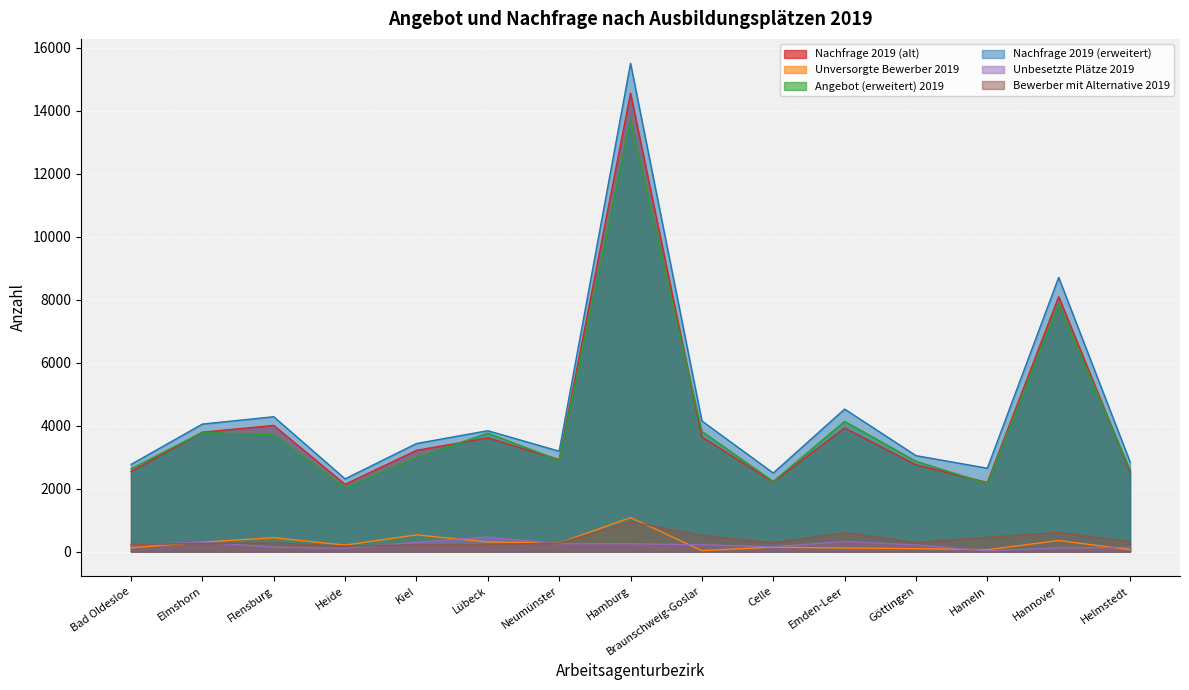

Does the chart display data point markers on the line(s)?

No